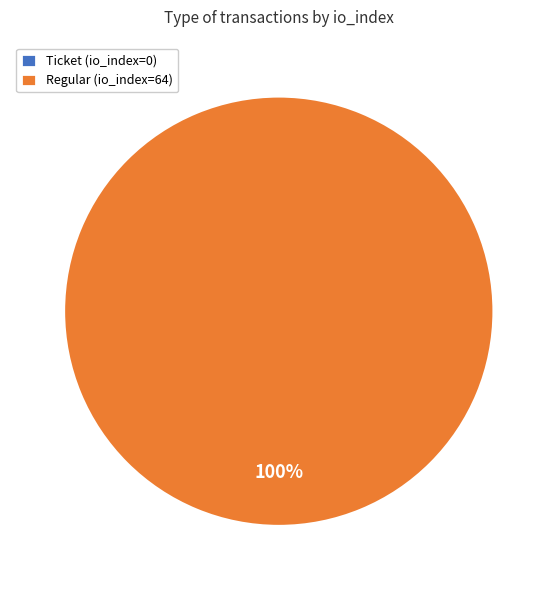

What is the majority slice?

Regular (io_index=64)